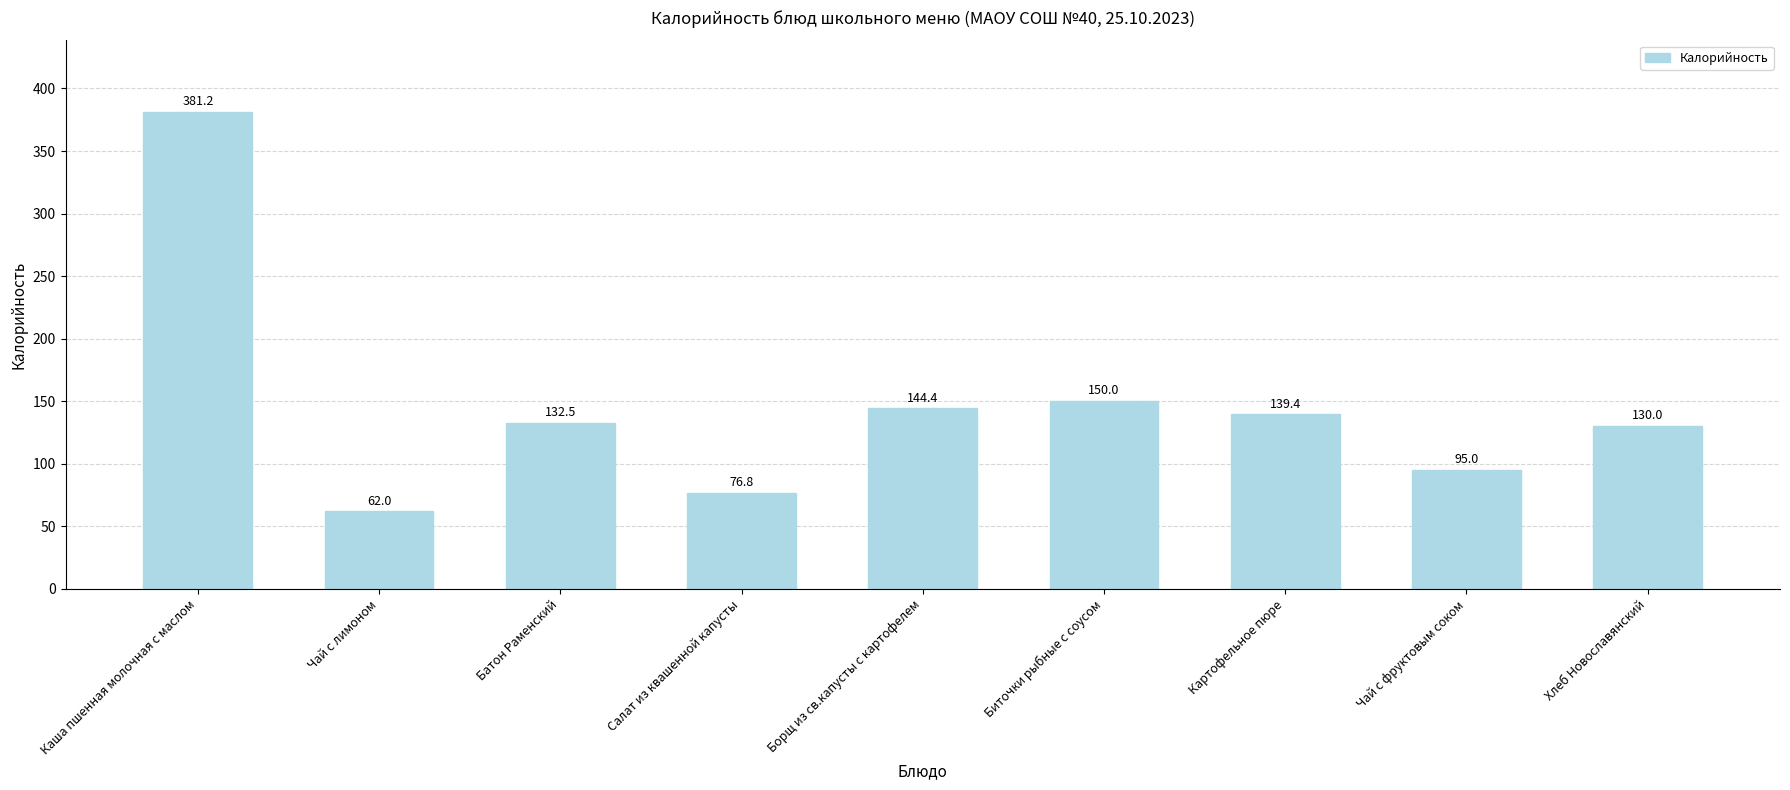

What is the smallest value displayed?

62.0